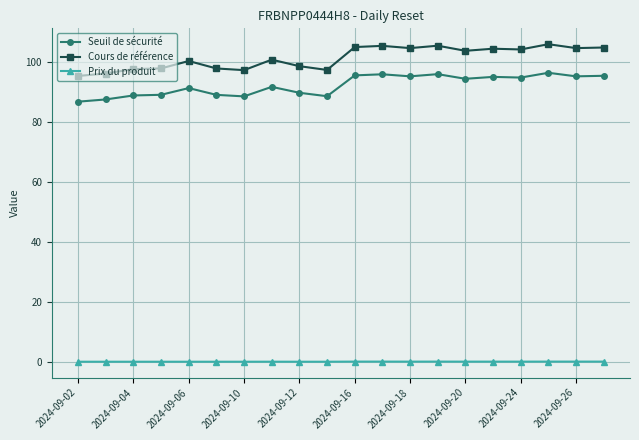

Count the number of categories in the chart.

20